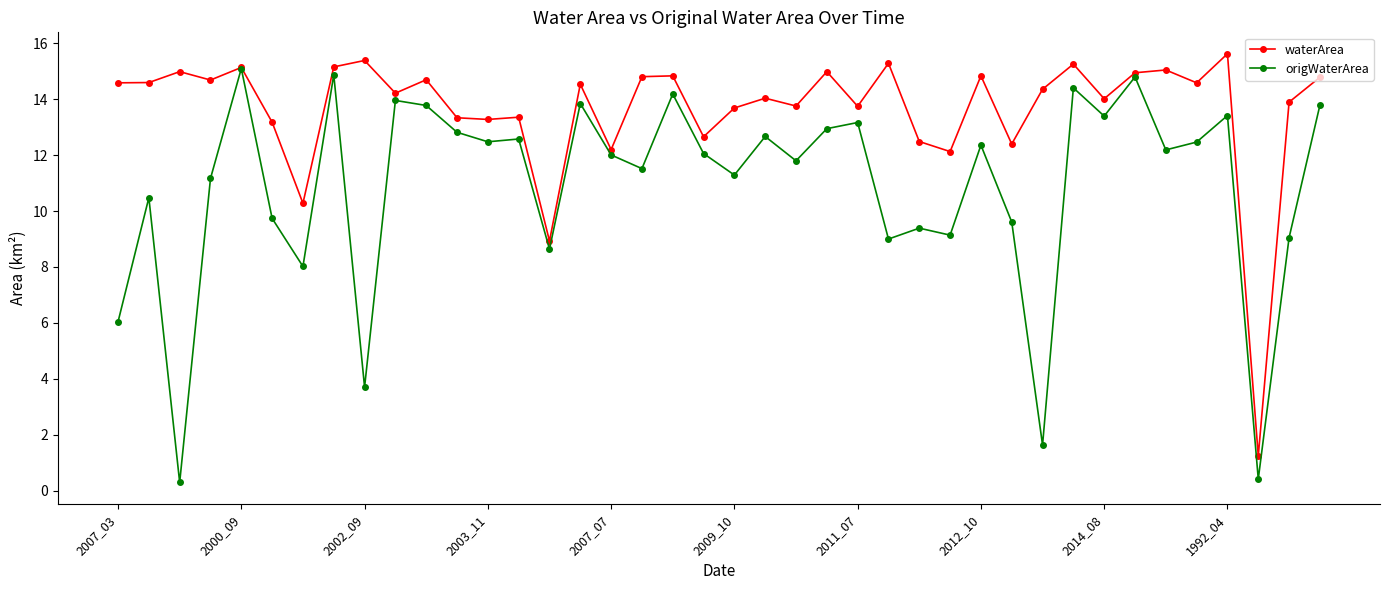

Count the number of categories in the chart.

40